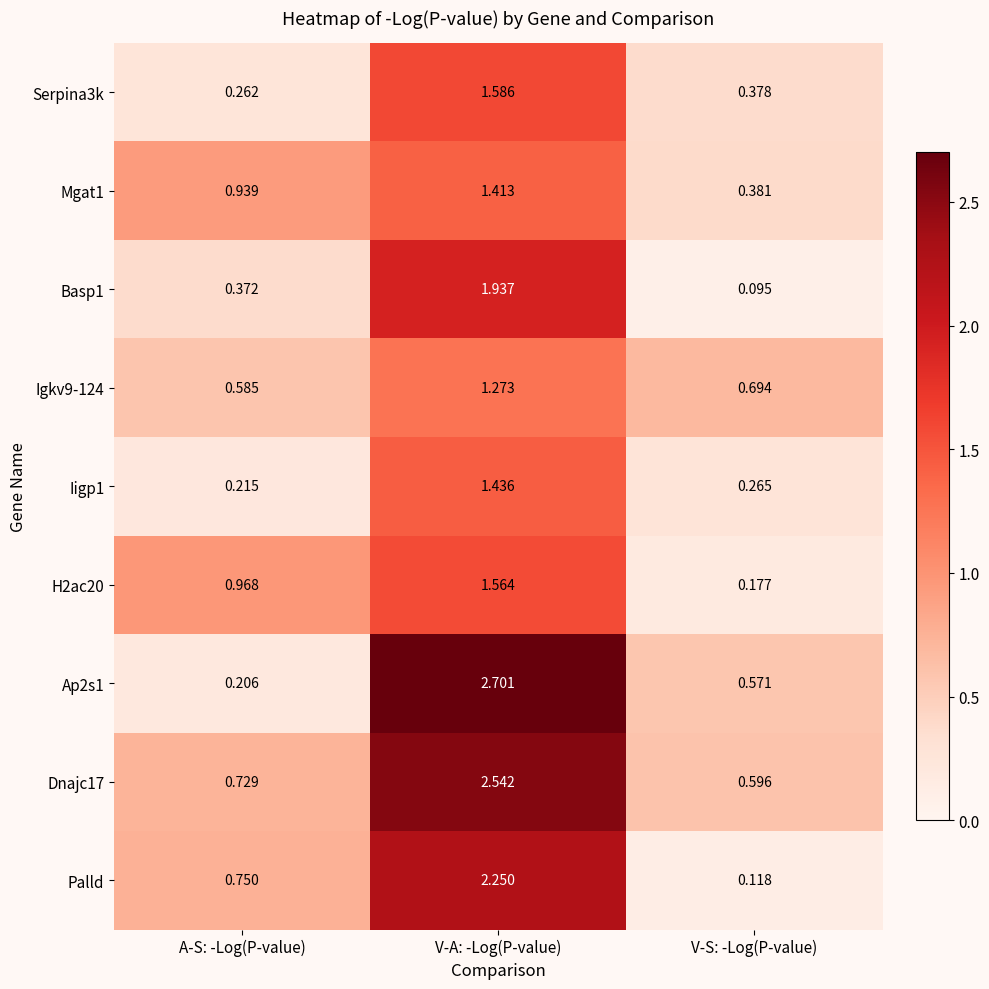

At which category is the sum across all series the highest?

V-A: -Log(P-value)